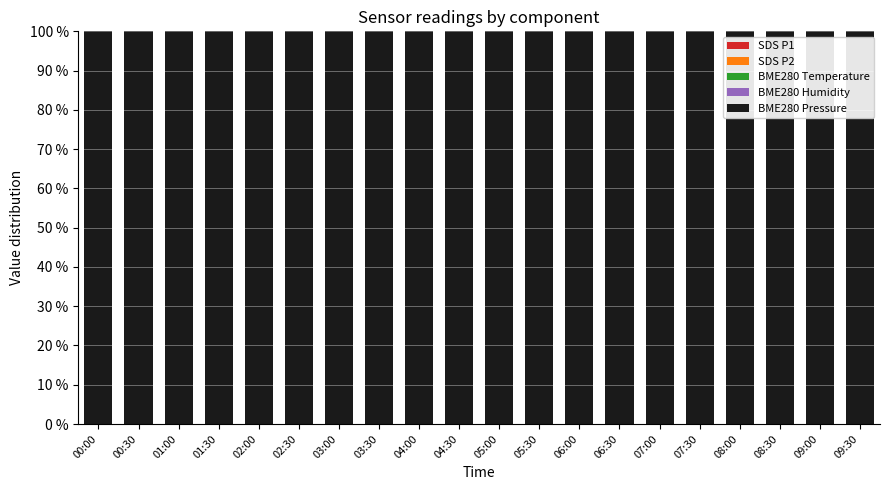

Which series has the widest spread of values?

BME280 Pressure